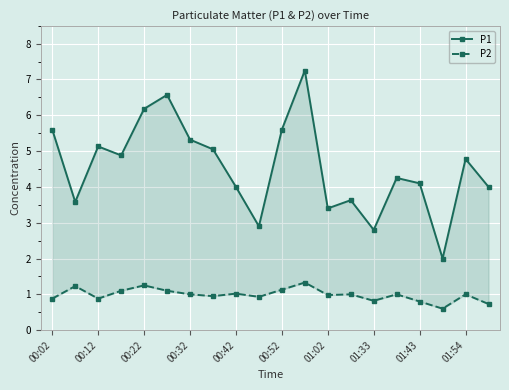

How many distinct data groups are displayed?

2